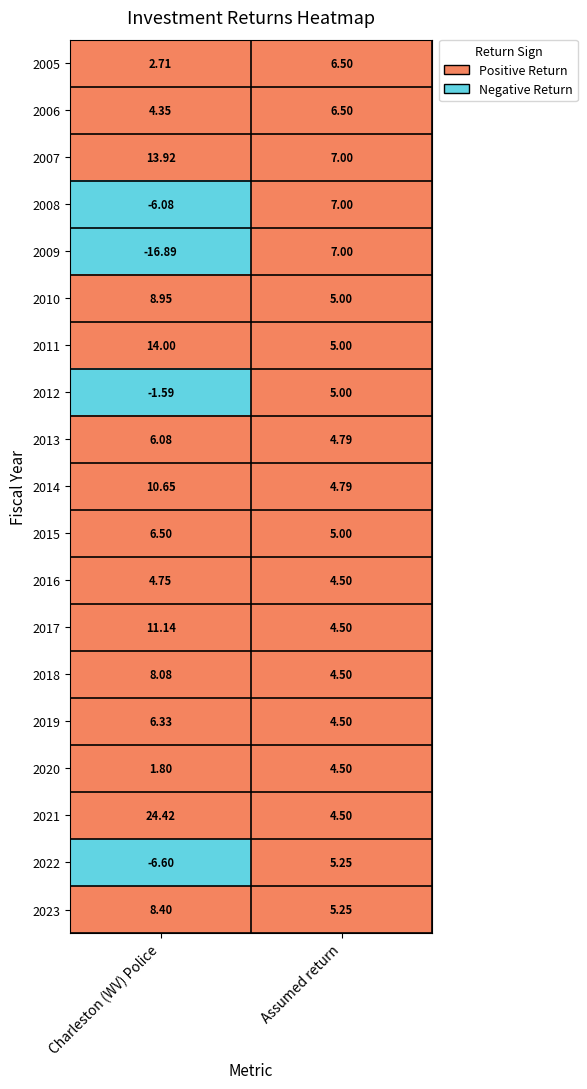

Where is 2018 nearest to the value 6?

Assumed return